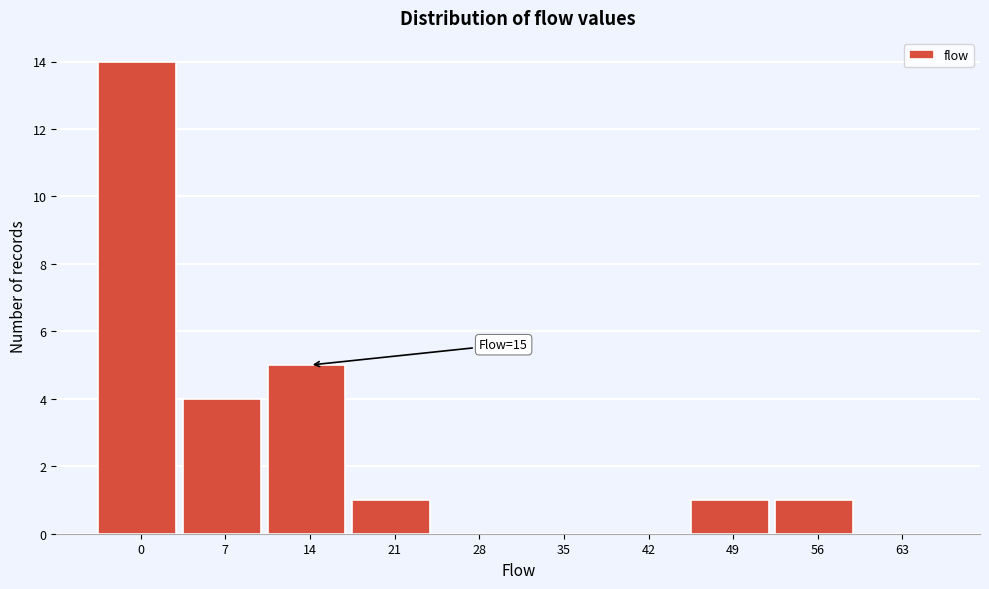

Reading left to right, transcribe all the data shown in this chart.

0=14	7=4	14=5	21=1	28=0	35=0	42=0	49=1	56=1	63=0